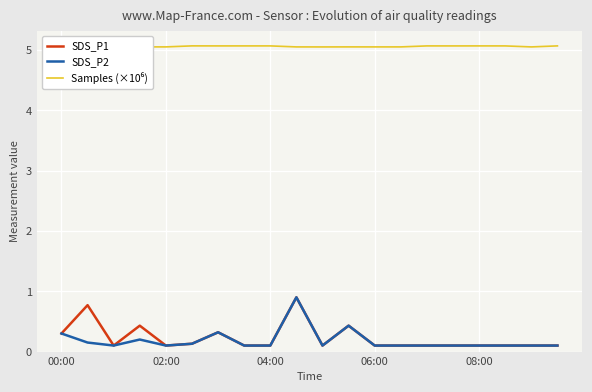

Reading right to left, extract all data points from this chart.

SDS_P1: 0.1	0.1	0.1	0.1	0.1	0.1	0.1	0.1	0.4	0.1	0.9	0.1	0.1	0.3	0.1	0.1	0.4	0.1	0.8	0.3
SDS_P2: 0.1	0.1	0.1	0.1	0.1	0.1	0.1	0.1	0.4	0.1	0.9	0.1	0.1	0.3	0.1	0.1	0.2	0.1	0.1	0.3
Samples (×10⁶): 5.1	5.1	5.1	5.1	5.1	5.1	5.1	5.1	5.1	5.1	5.1	5.1	5.1	5.1	5.1	5.1	5.1	5.1	5.1	5.1